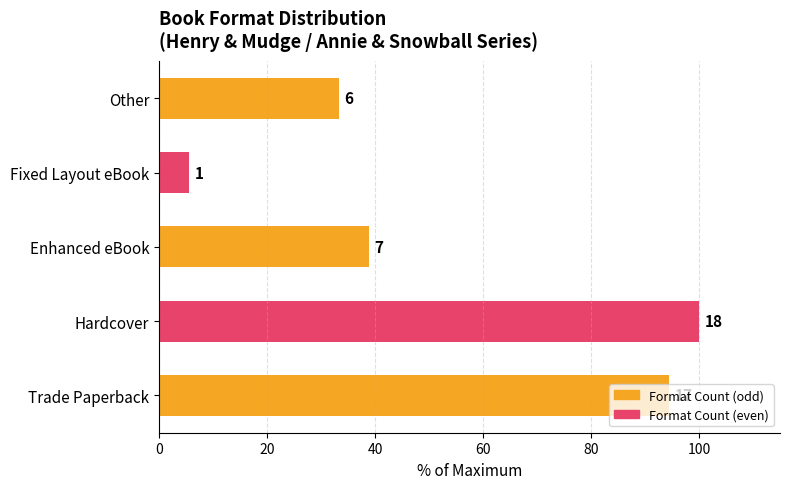

How many bars are there in total?

5